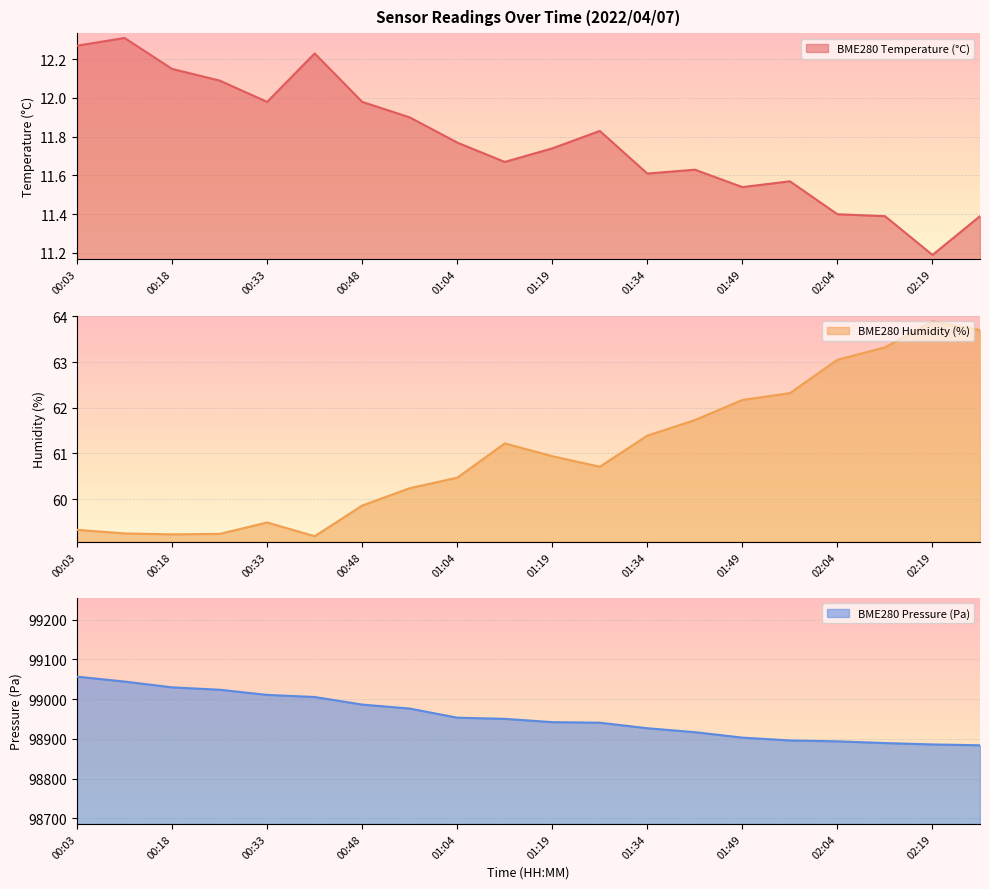

What is the average value of the BME280_temperature series?

11.8